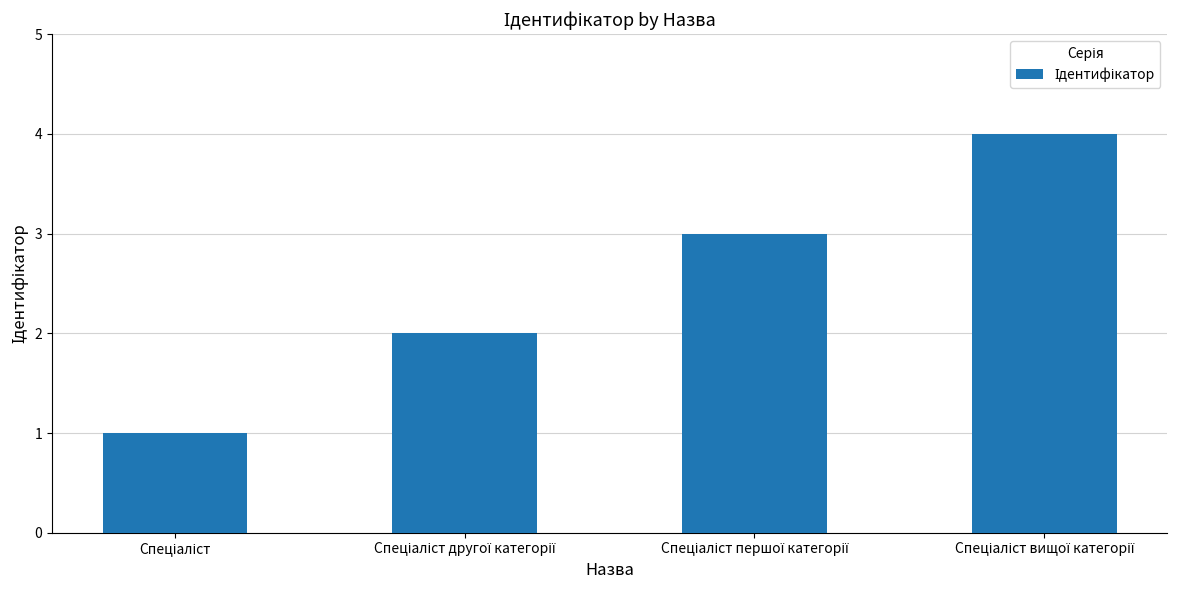

What is the difference between the second highest and second lowest values?

1